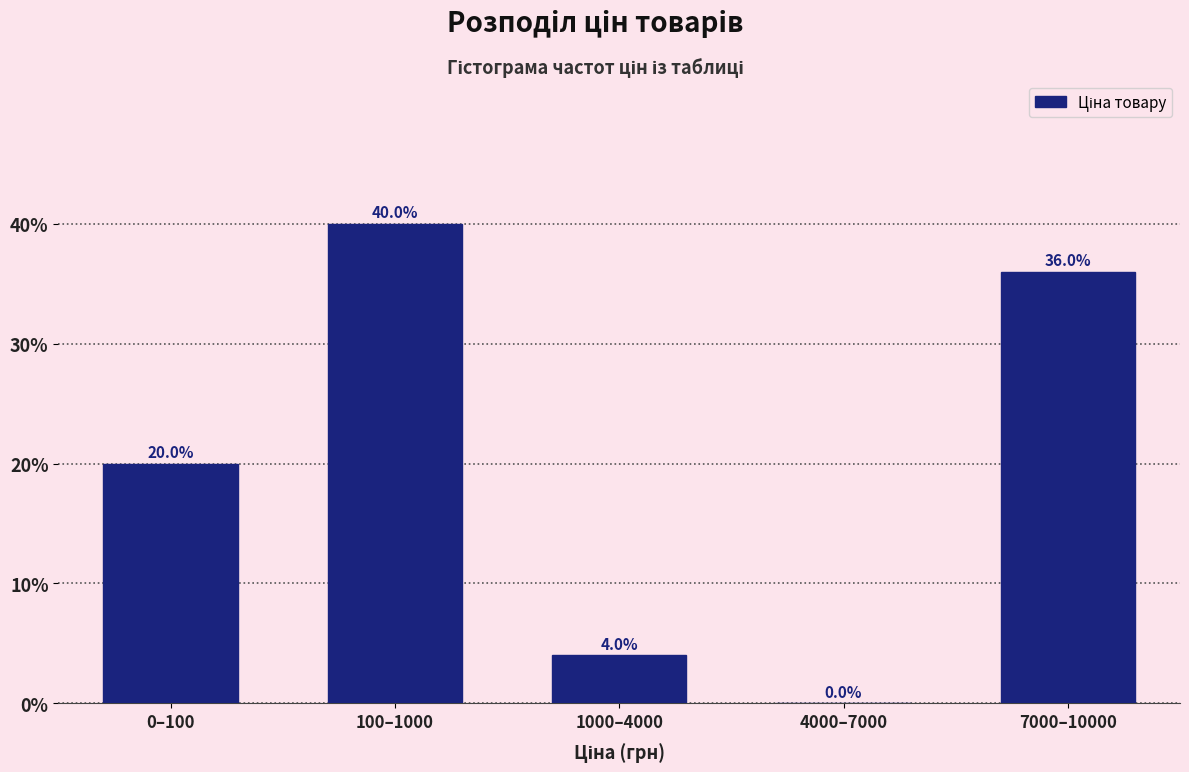

Reading left to right, transcribe all the data shown in this chart.

0–100=20	100–1000=40	1000–4000=4	4000–7000=0	7000–10000=36